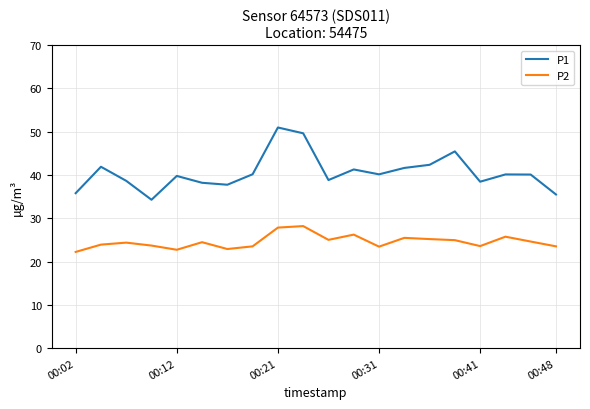

List the series in order of their overall mean, highest first.

P1, P2